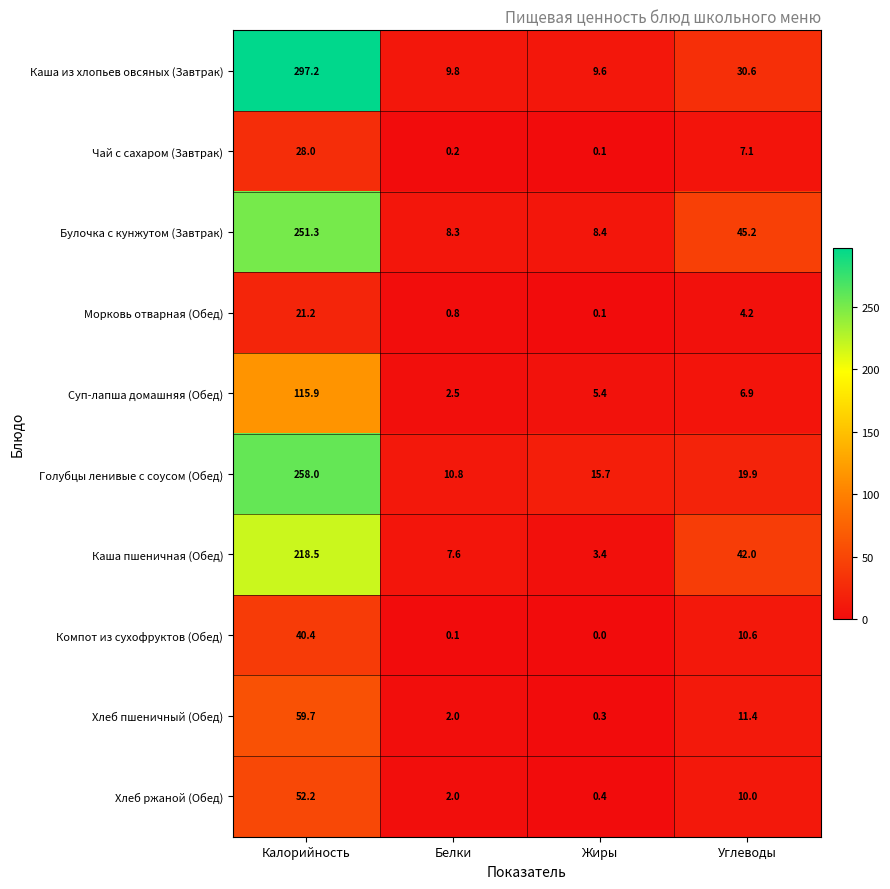

What is the difference between the second highest and minimum values in the Суп-лапша домашняя (Обед) series?

4.4